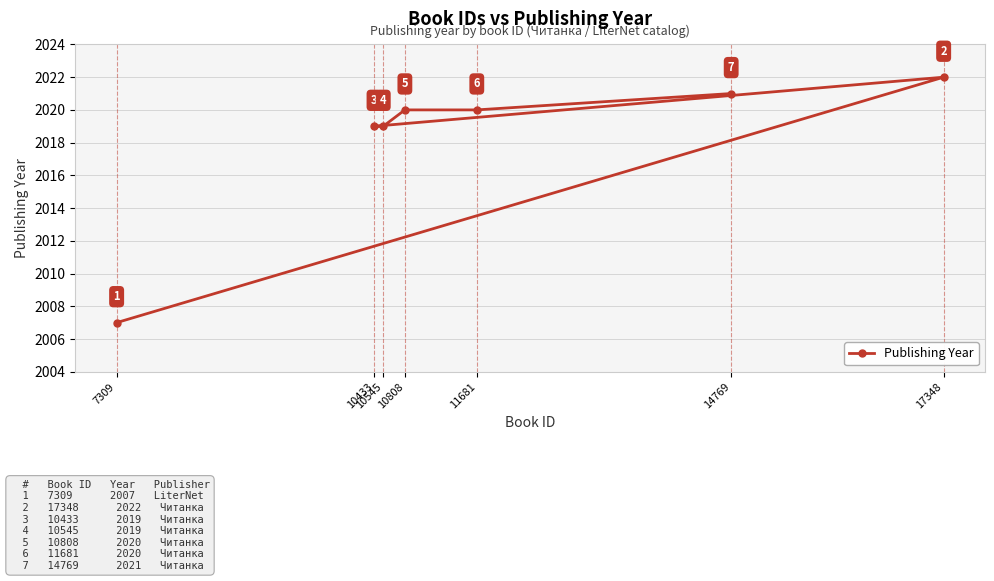

Rank the categories by value from highest to lowest.

17348, 14769, 10808, 11681, 10433, 10545, 7309